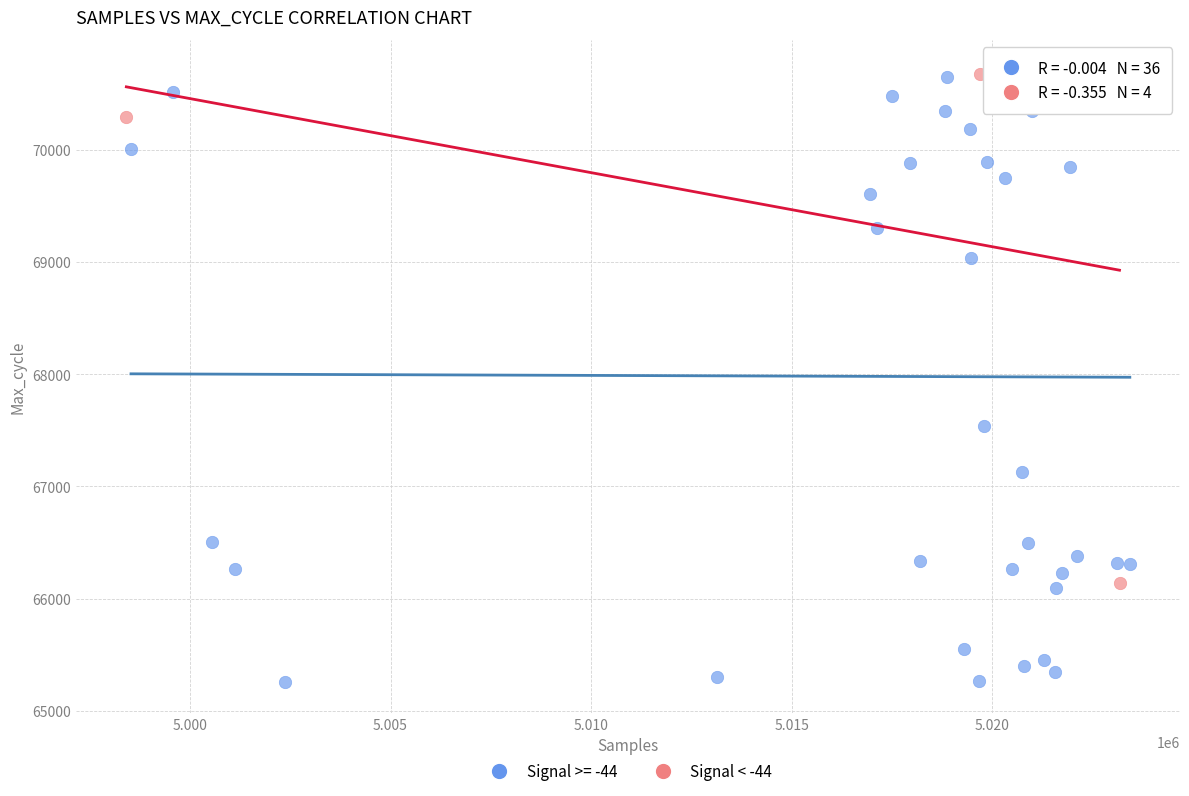

Which series contains the lowest Y value?

Signal >= -44